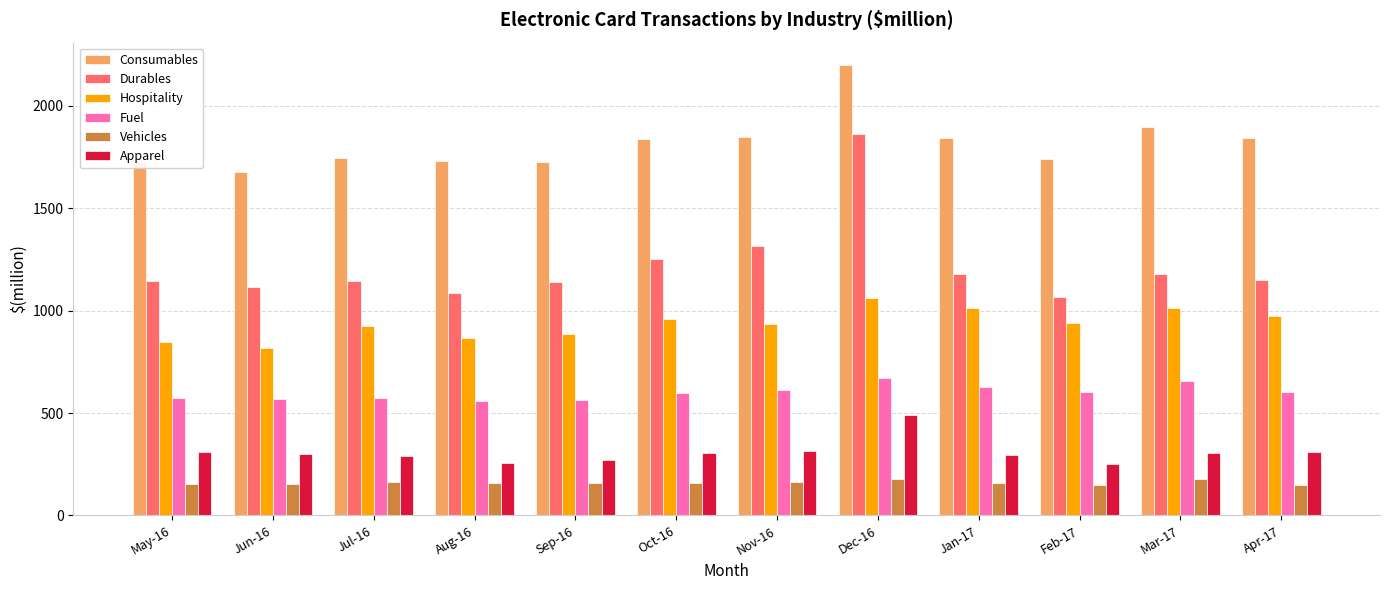

What is the difference between the maximum and minimum values in the Vehicles series?

30